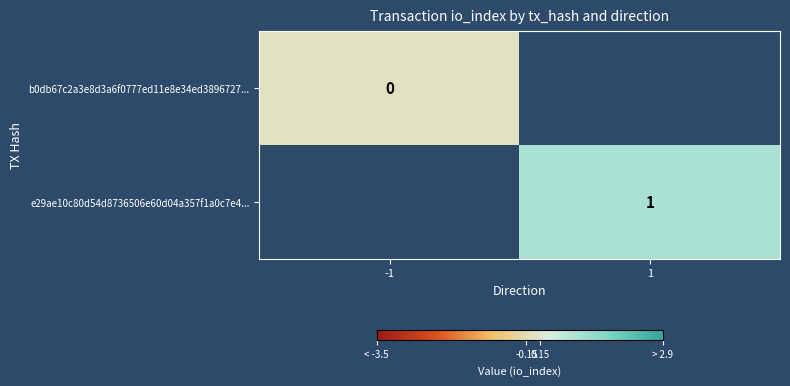

How many distinct data groups are displayed?

2